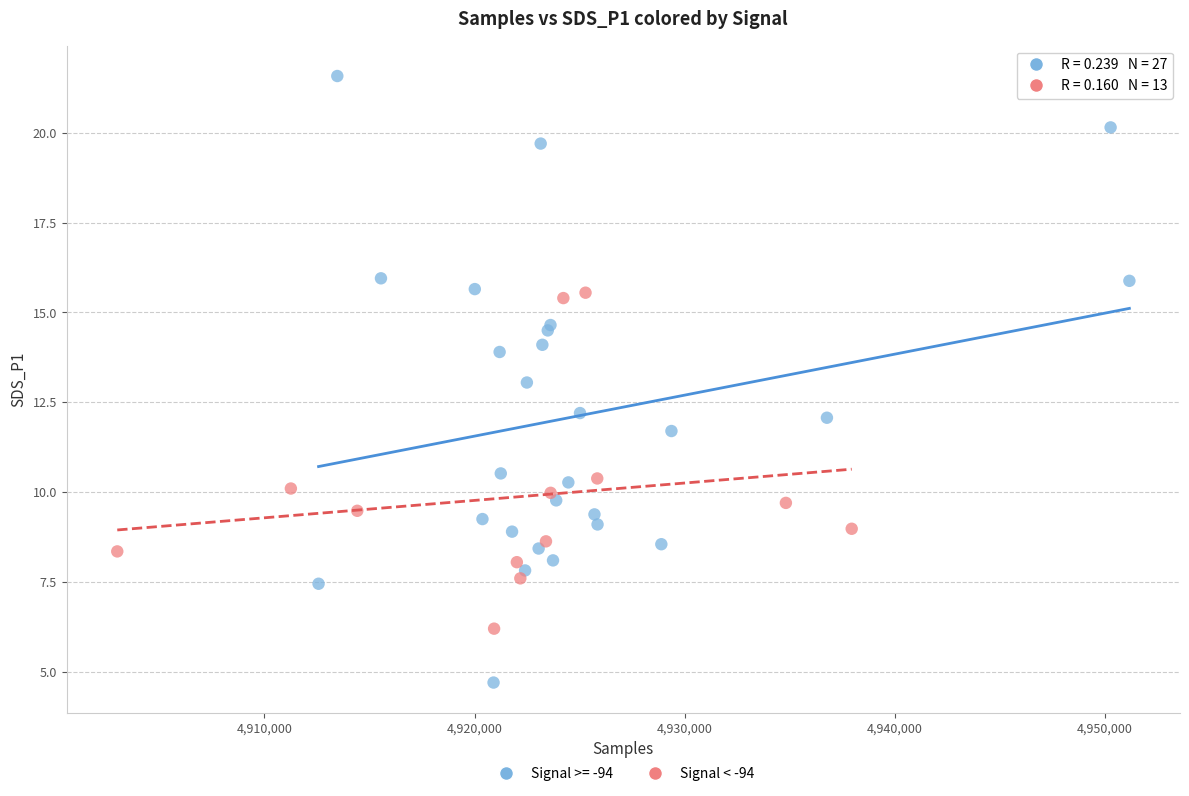

Which series reaches the maximum Y coordinate?

Signal >= -94